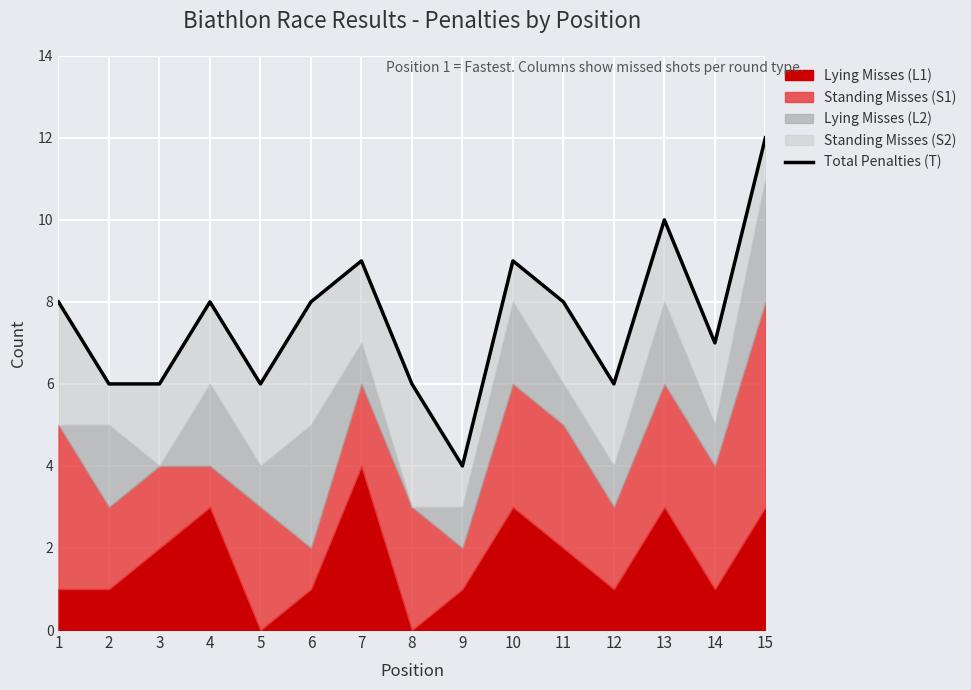

What is the minimum value shown in the chart?

4